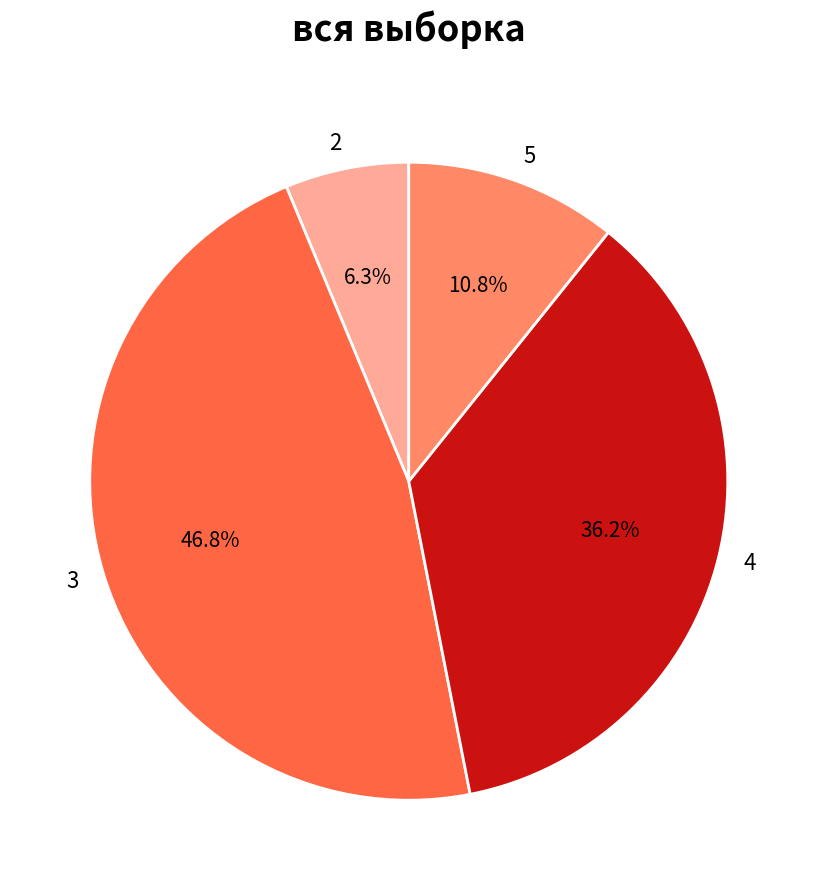

To the nearest percent, what is the difference between the 4 and 2 slice percentages?

30%